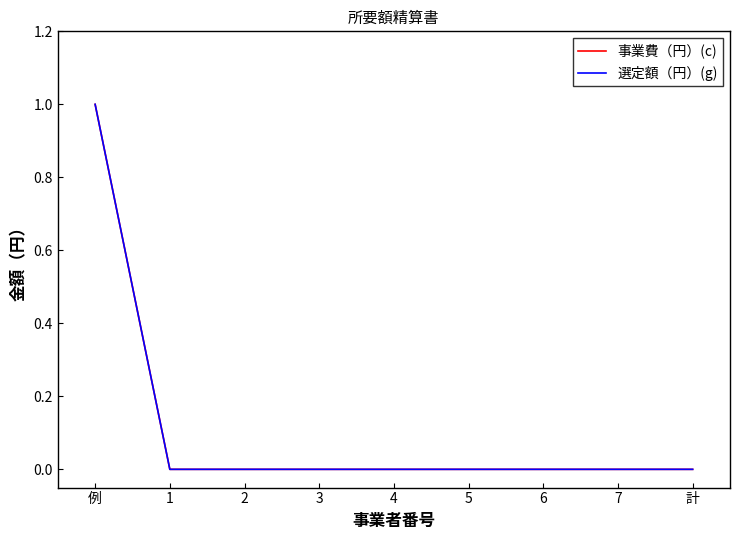

At which label is 事業費（円）(c) closest to 0?

1